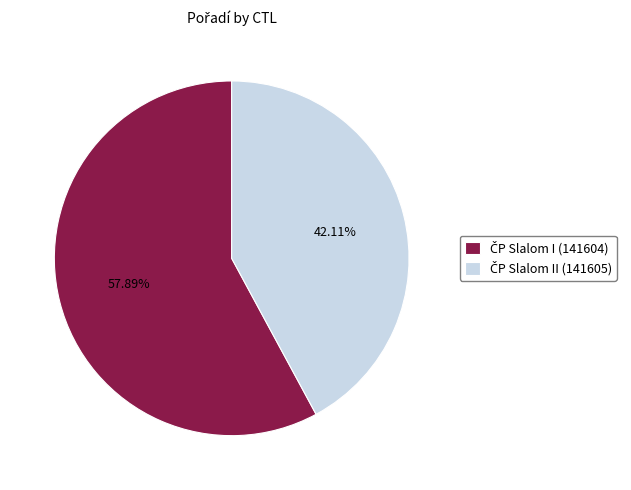

Is there a majority slice in this chart?

Yes